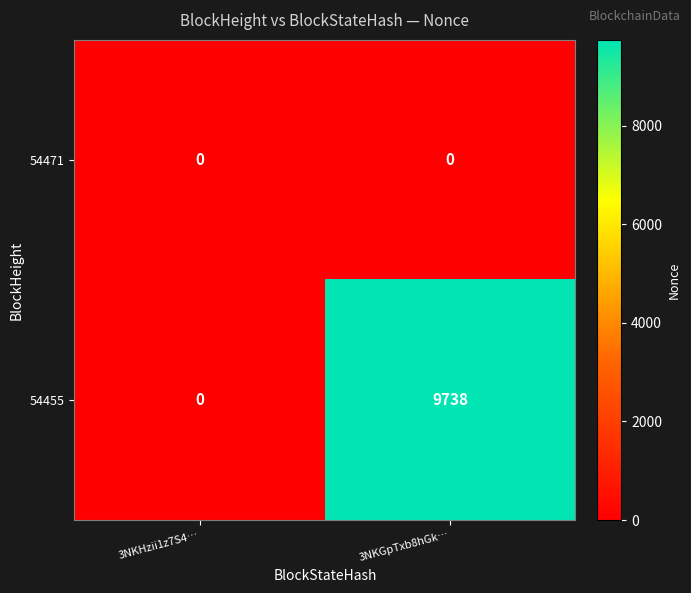

Rank the series by their average value, from highest to lowest.

54455, 54471